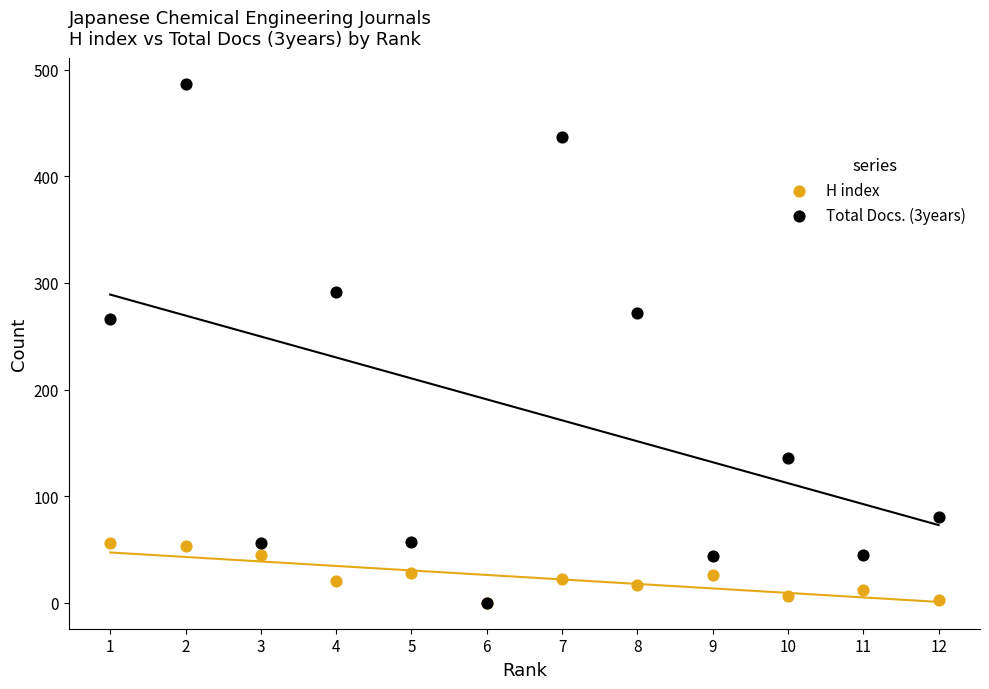

Across all series, what Y value is closest to 243?

266